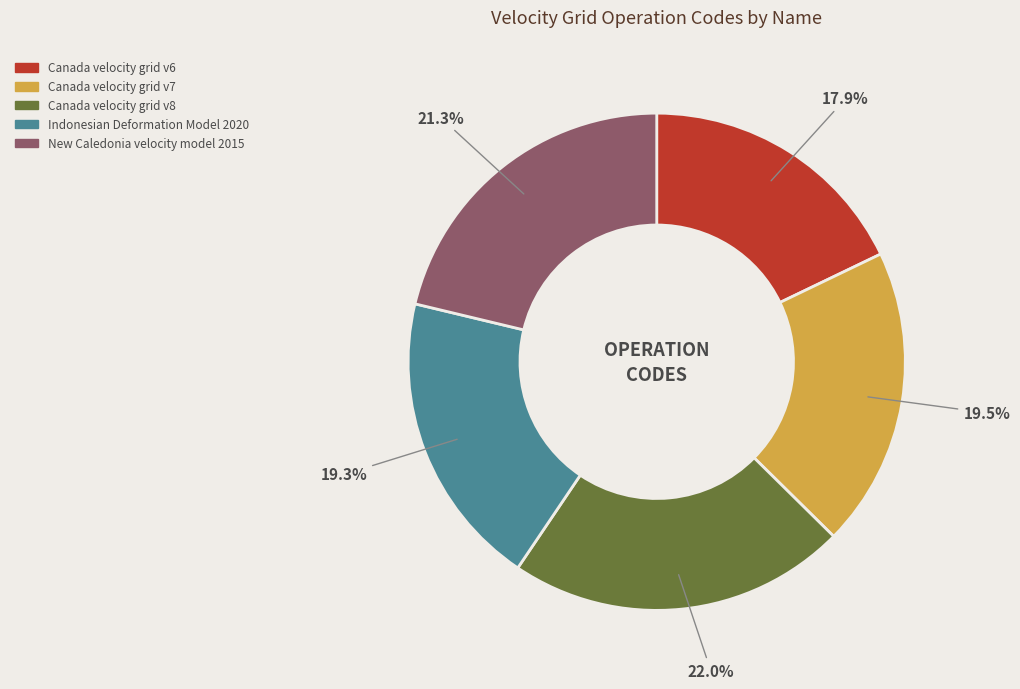

Is there any slice that represents more than half of the pie?

No